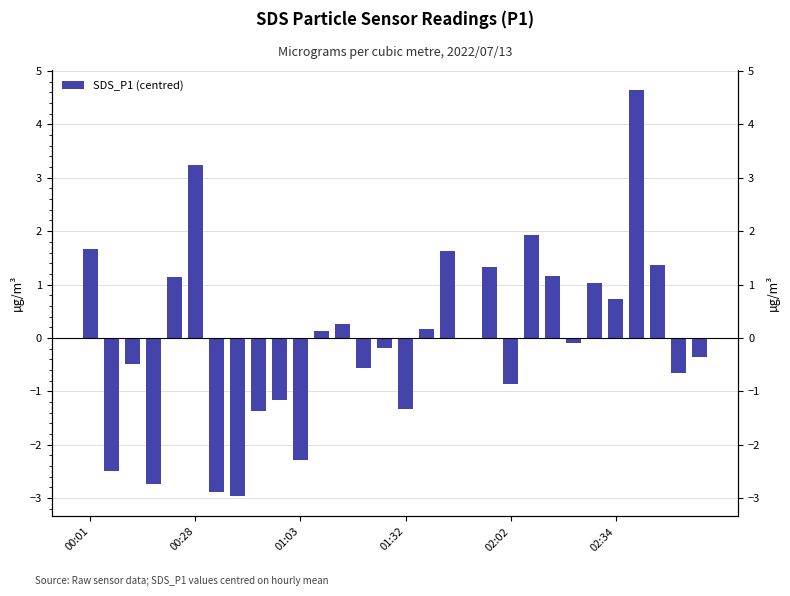

Which label corresponds to the largest value in the chart?

26